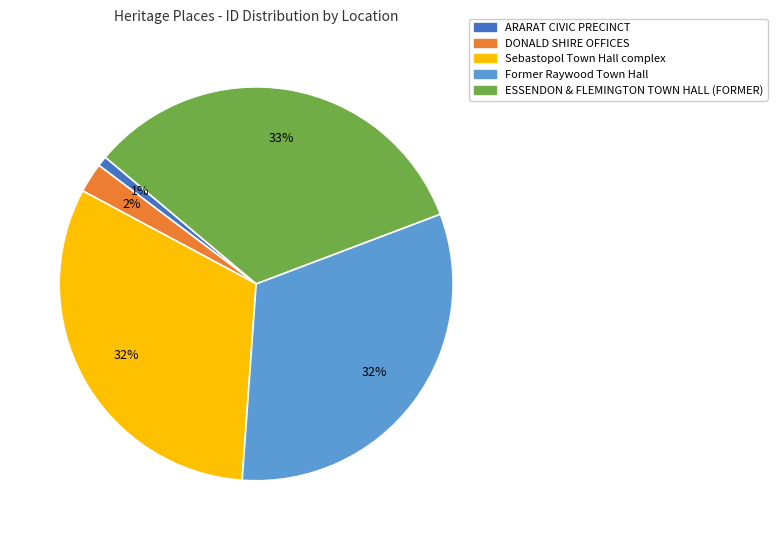

Does Sebastopol Town Hall complex represent more than half of the total?

No